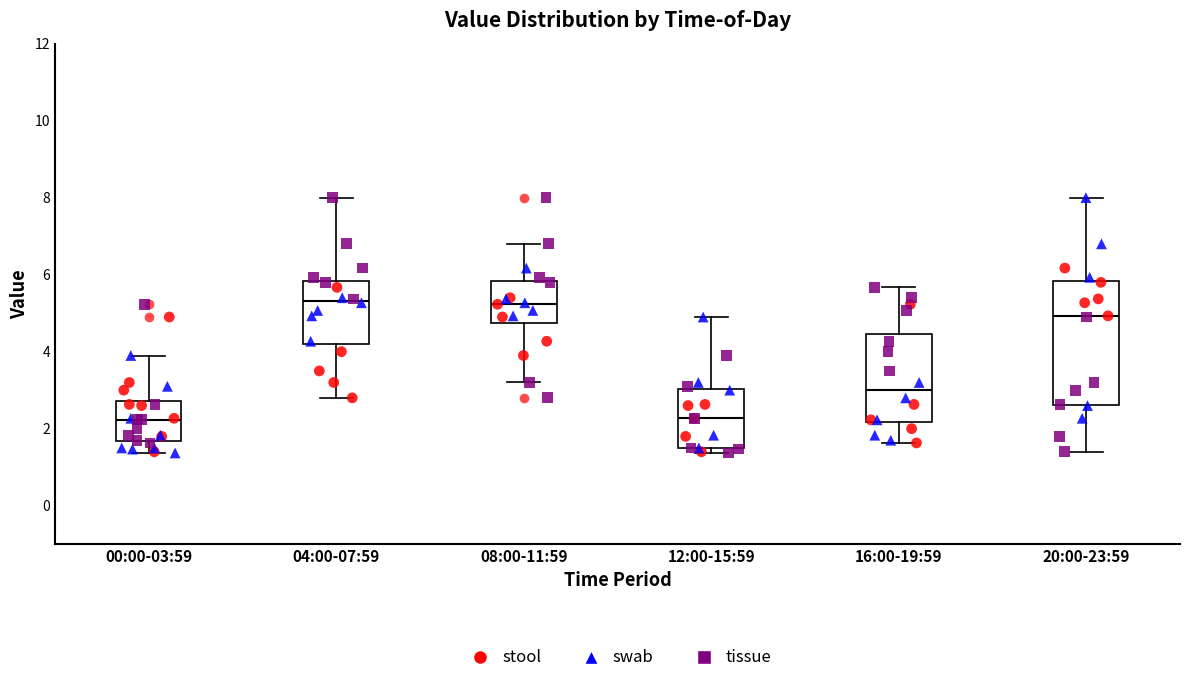

Reading left to right, transcribe this box plot: for each box, give where its median line is, the range the box spans, and where its two whiskers end, as read against the y-axis. The values are not printed on the chart, so give them approximately, as read against the axis.

00:00-03:59: median 2.2, box 1.6 to 2.8, whiskers 1.4 to 4.0
04:00-07:59: median 5.4, box 4.2 to 5.8, whiskers 2.8 to 8.0
08:00-11:59: median 5.2, box 4.8 to 5.8, whiskers 3.2 to 6.8
12:00-15:59: median 2.2, box 1.6 to 3.0, whiskers 1.4 to 5.0
16:00-19:59: median 3.0, box 2.2 to 4.4, whiskers 1.6 to 5.6
20:00-23:59: median 5.0, box 2.6 to 5.8, whiskers 1.4 to 8.0